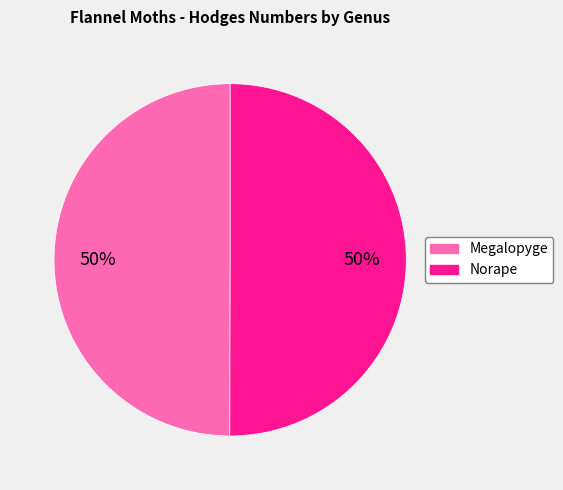

How many slices are in this pie chart?

2